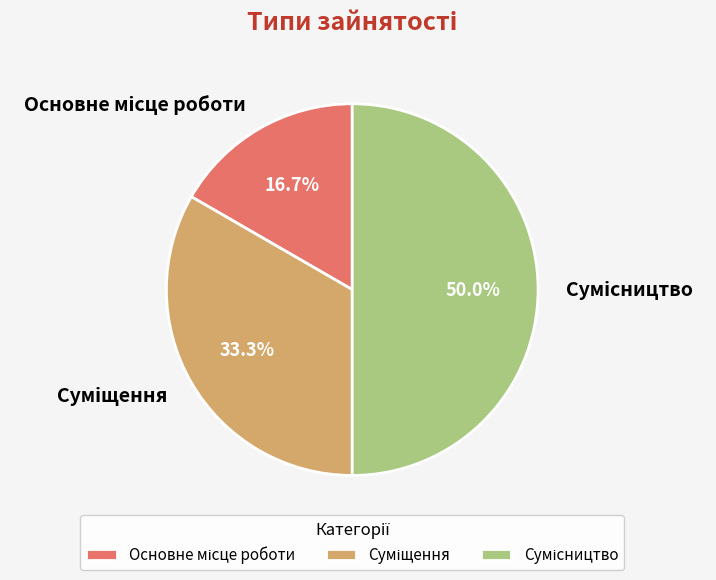

Does any single category account for the majority?

No